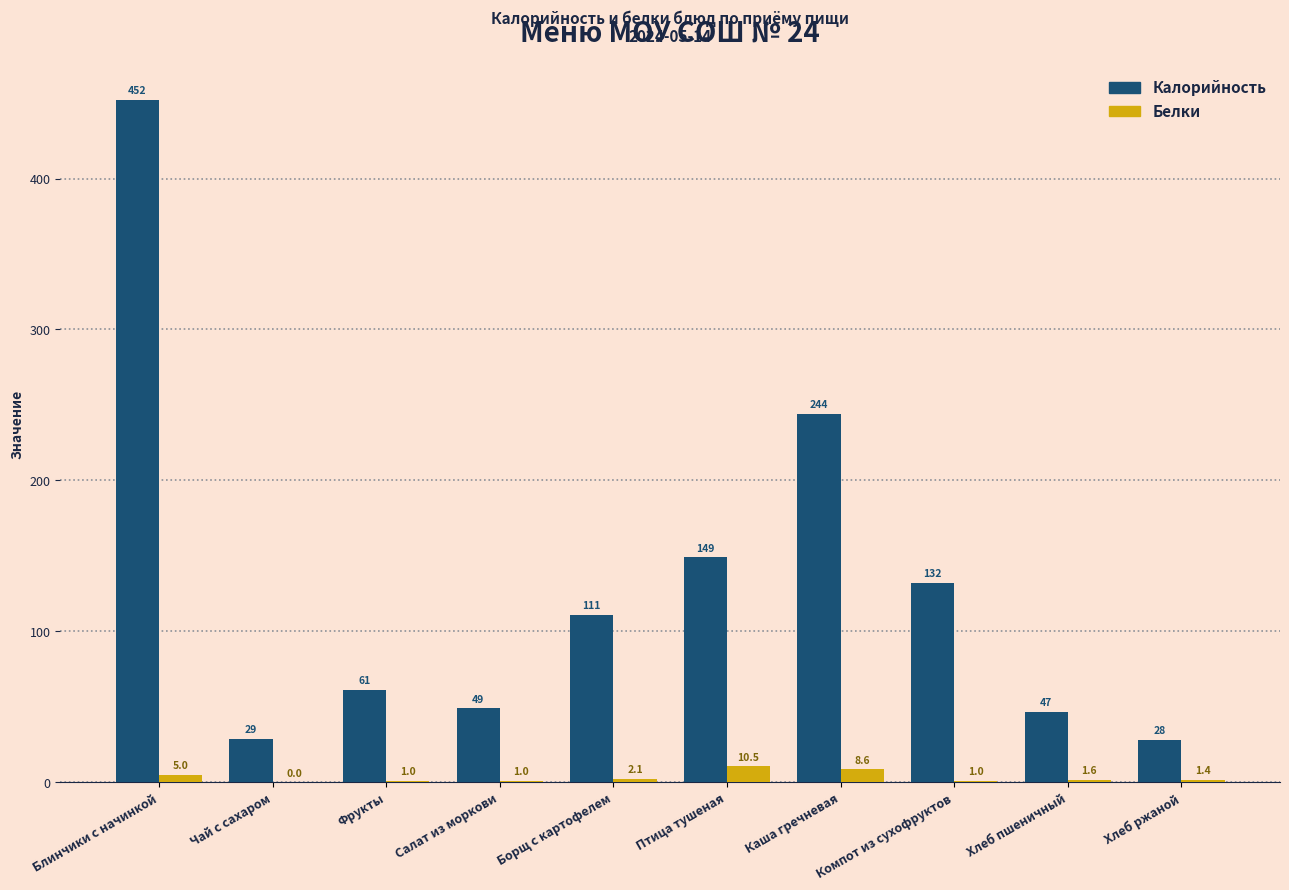

Is it true that Белки equals 5.0 at Блинчики с начинкой?

True